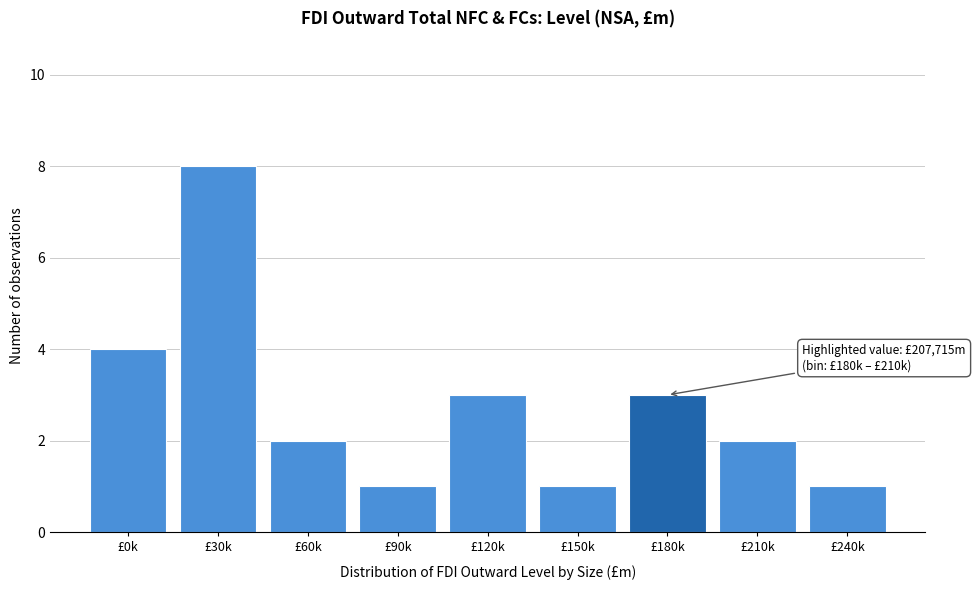

Reading left to right, what are all the values shown in this chart?

£0k=4	£30k=8	£60k=2	£90k=1	£120k=3	£150k=1	£180k=3	£210k=2	£240k=1